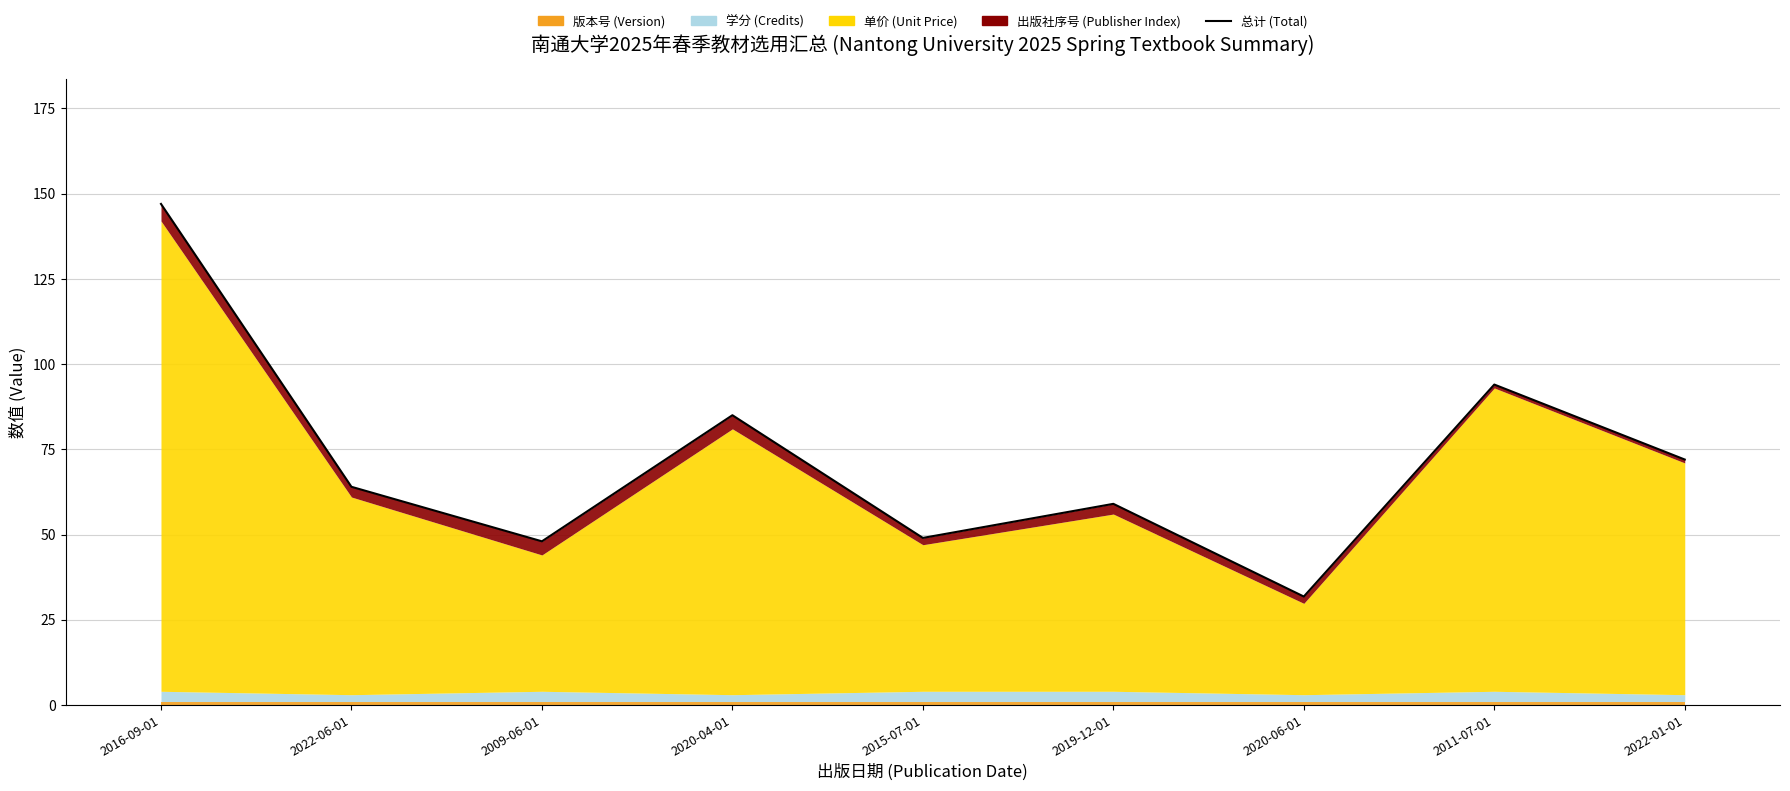

What is the greatest value displayed?

147.0